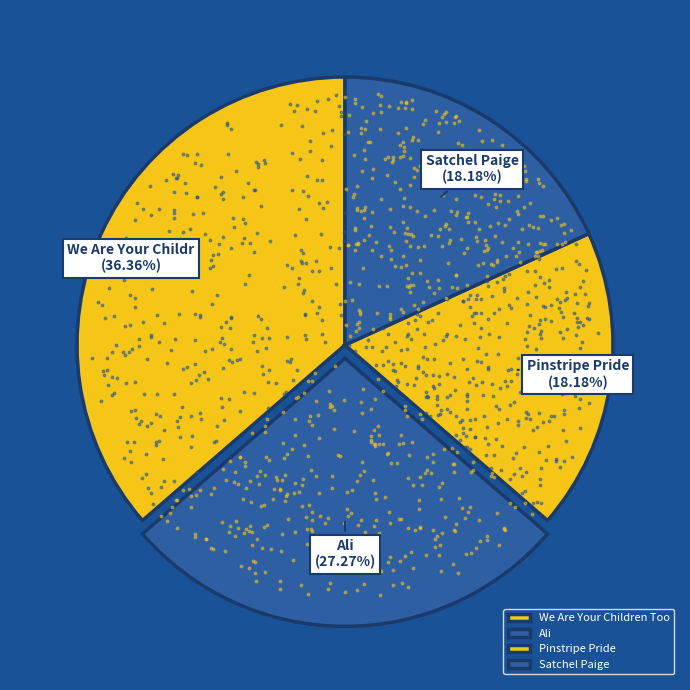

Count the number of slices in the pie.

4